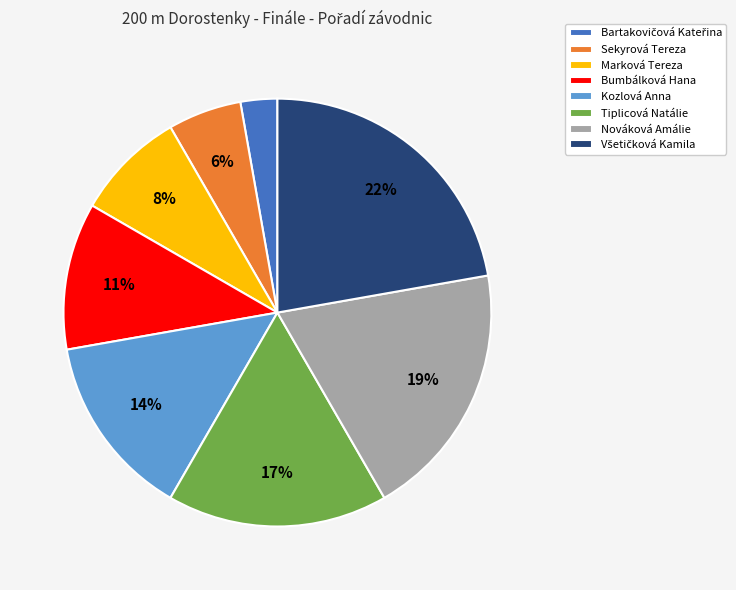

Count the number of slices in the pie.

8